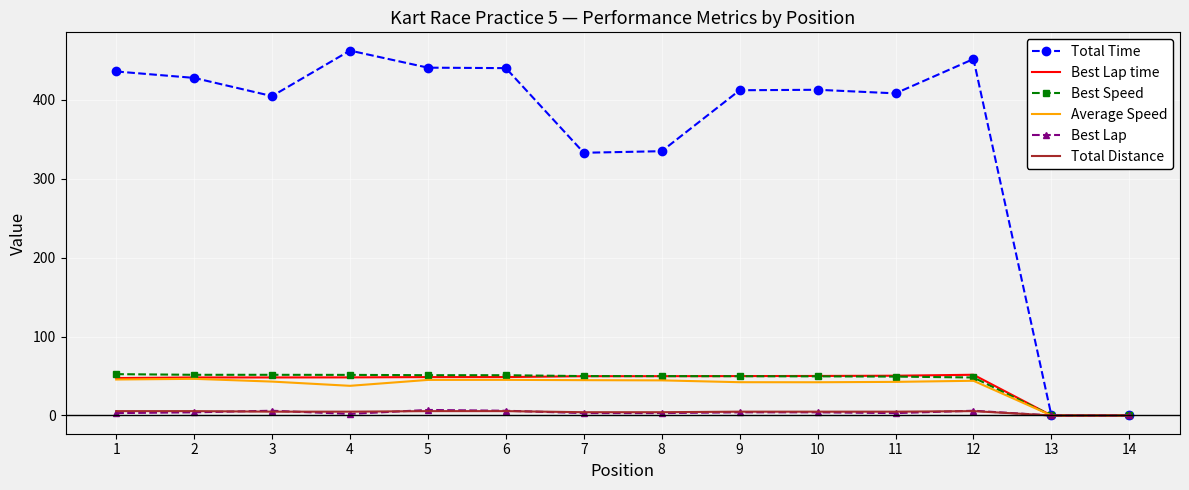

What is the greatest value displayed?

462.5